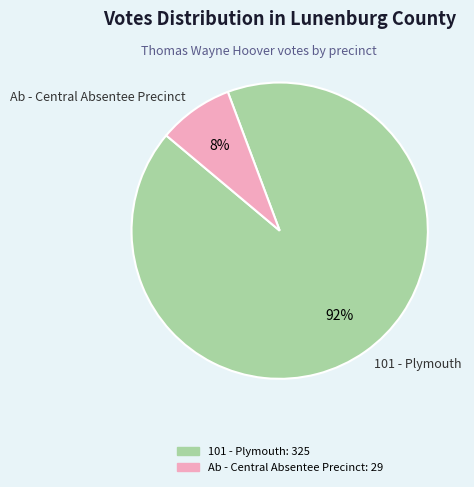

Between Ab - Central Absentee Precinct and 101 - Plymouth, which is larger?

101 - Plymouth